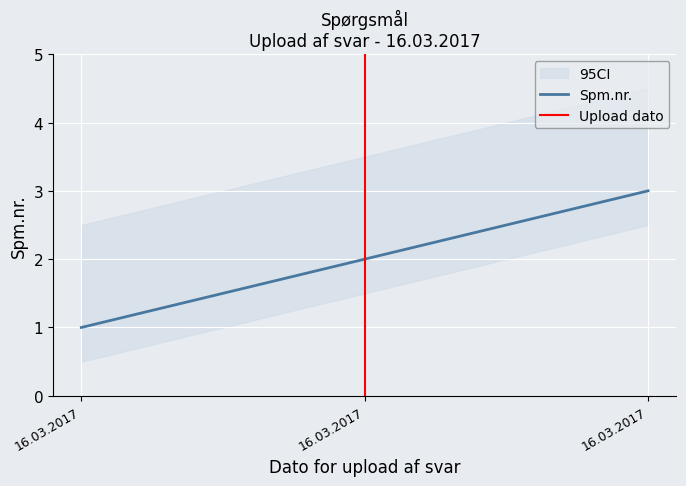

List the labels in order of value, smallest first.

16.03.2017, 16.03.2017, 16.03.2017